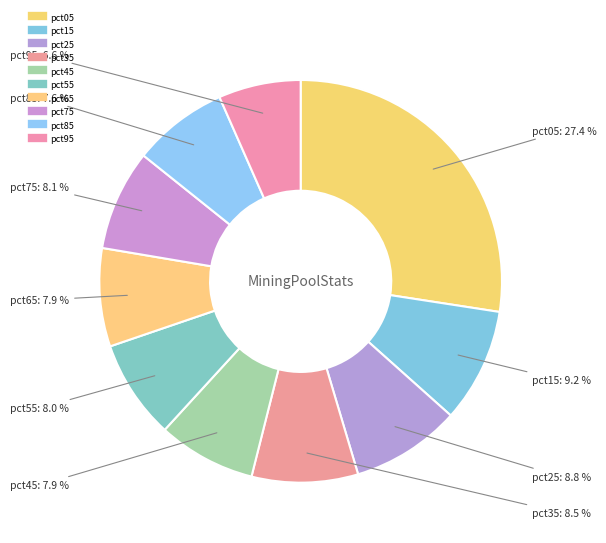

Count the number of slices in the pie.

10